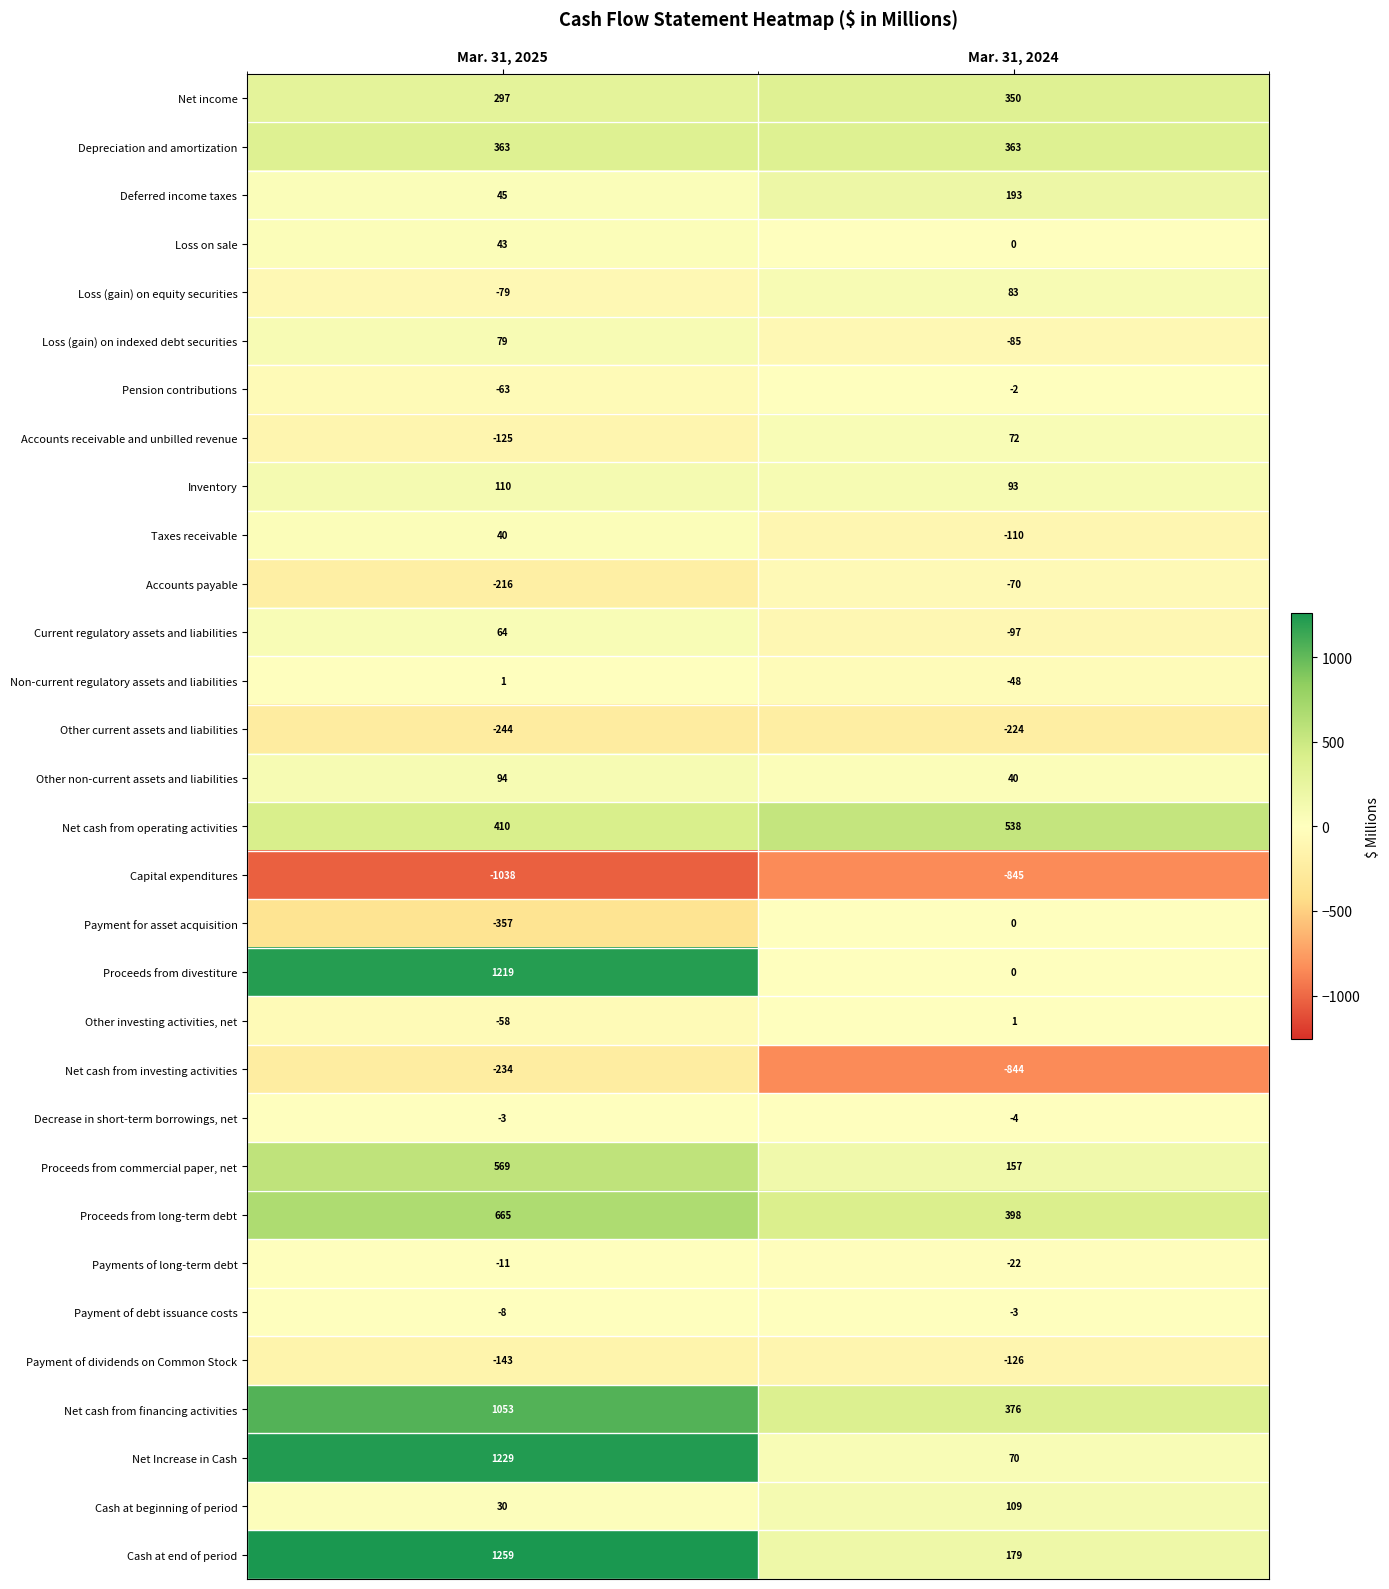

Rank the categories by Deferred income taxes value from highest to lowest.

Mar. 31, 2024, Mar. 31, 2025